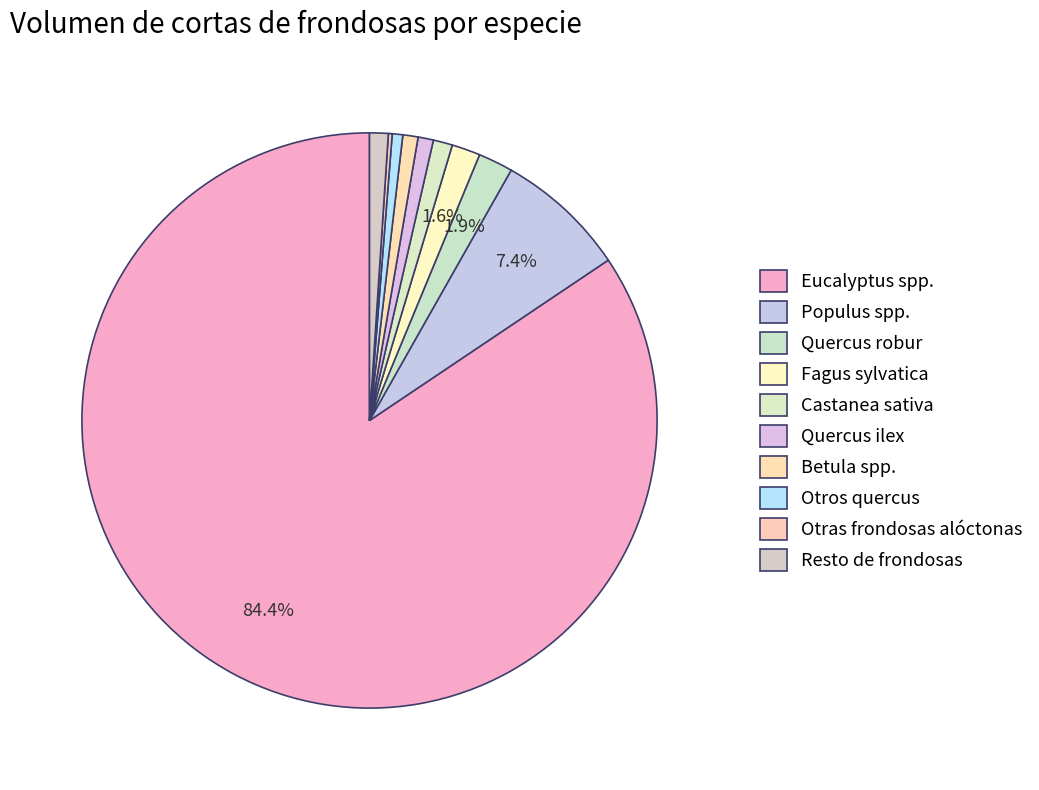

To the nearest percent, what is the combined percentage of Populus spp. and Betula spp.?

8%